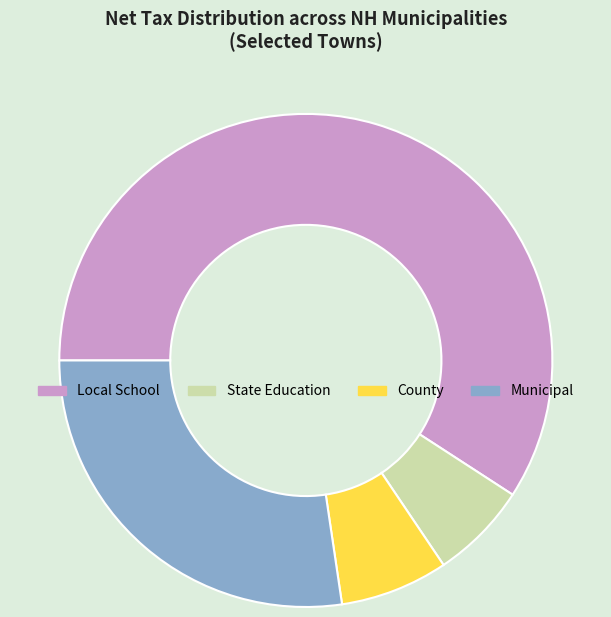

Is there a majority slice in this chart?

Yes